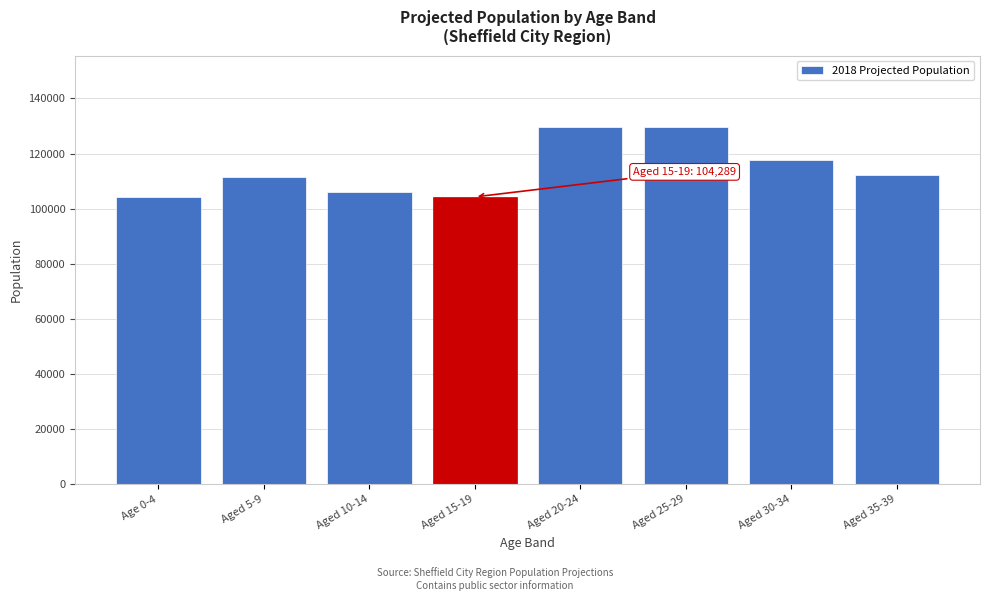

What is the label of the 2nd bar from the right?

Aged 30-34